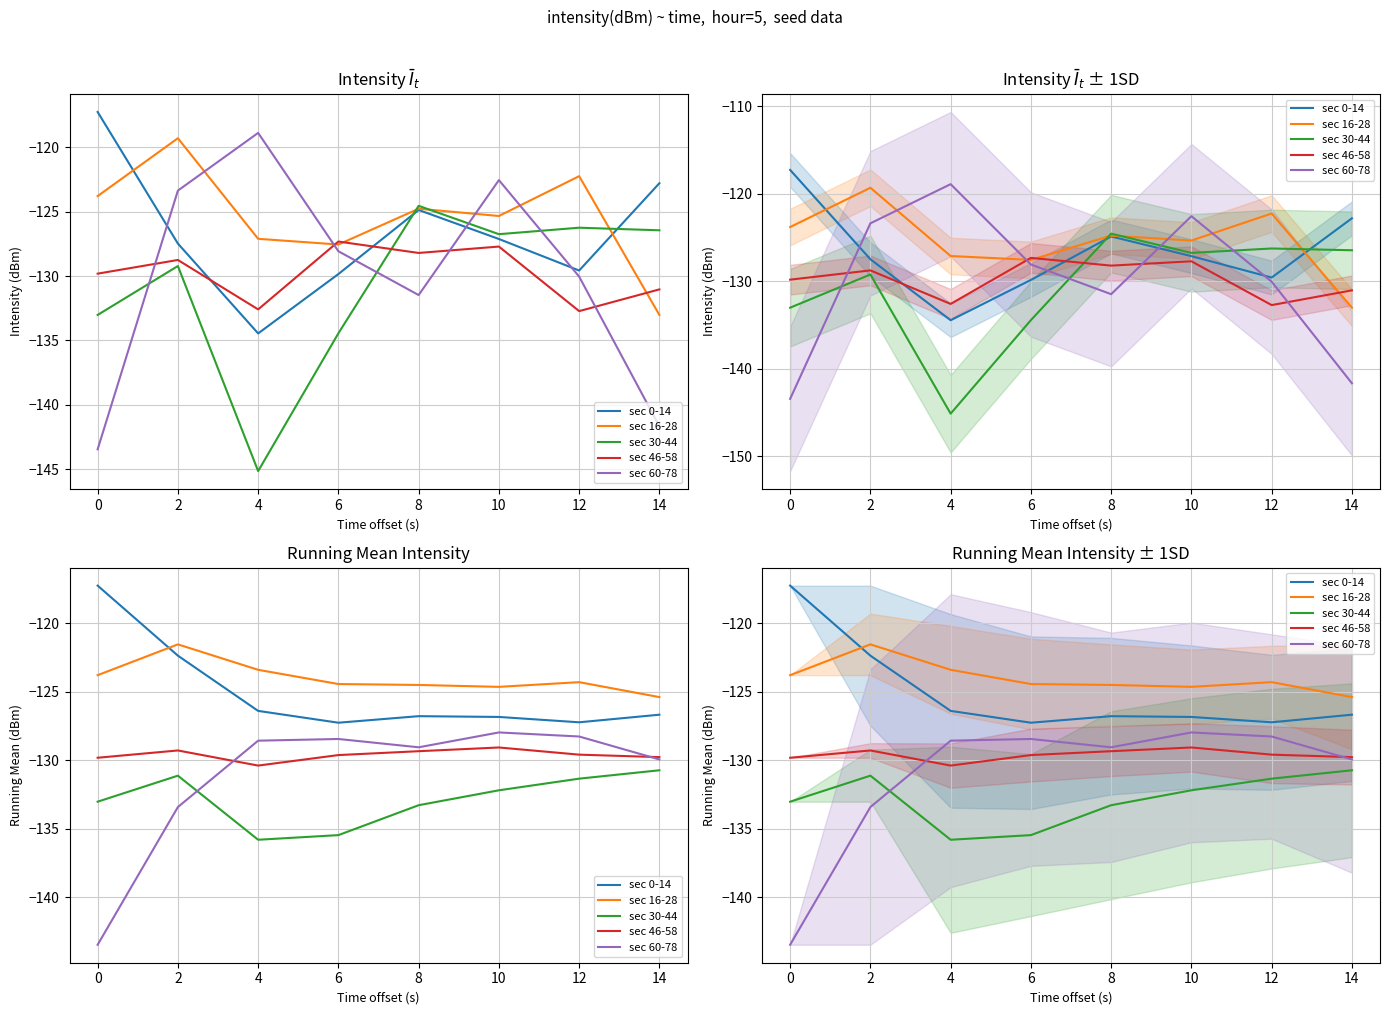

Reading left to right, extract all data points from this chart.

sec 0-14: -117.3	-122.4	-126.4	-127.3	-126.8	-126.8	-127.2	-126.7
sec 16-28: -123.8	-121.5	-123.4	-124.4	-124.5	-124.6	-124.3	-125.4
sec 30-44: -133.0	-131.1	-135.8	-135.5	-133.3	-132.2	-131.3	-130.7
sec 46-58: -129.8	-129.3	-130.4	-129.6	-129.3	-129.1	-129.6	-129.8
sec 60-78: -143.5	-133.4	-128.6	-128.4	-129.1	-128.0	-128.3	-129.9